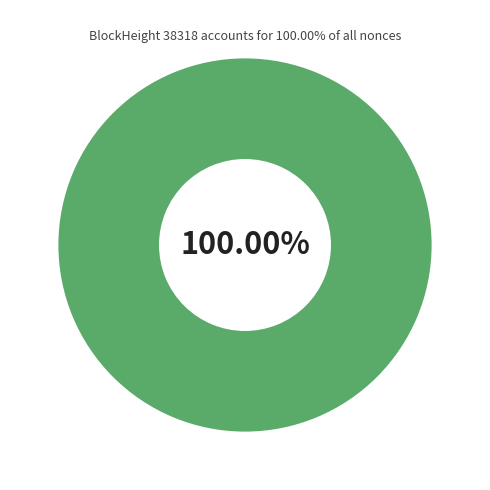

Is it true that 38318 is 100% of the pie?

True